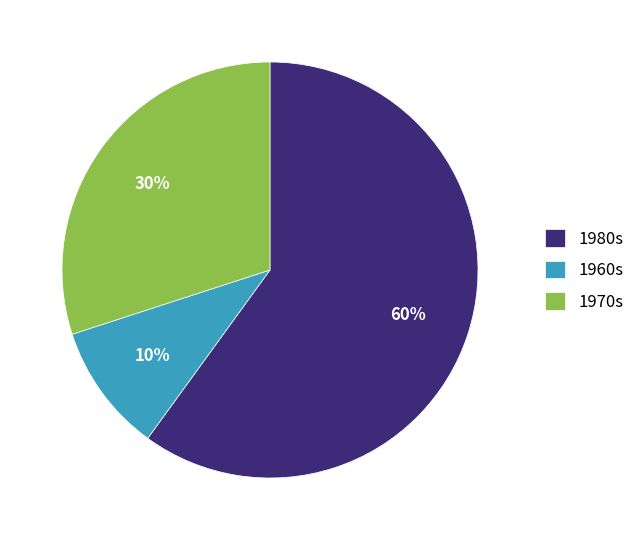

Combined, do 1960s and 1970s account for over 50%?

No